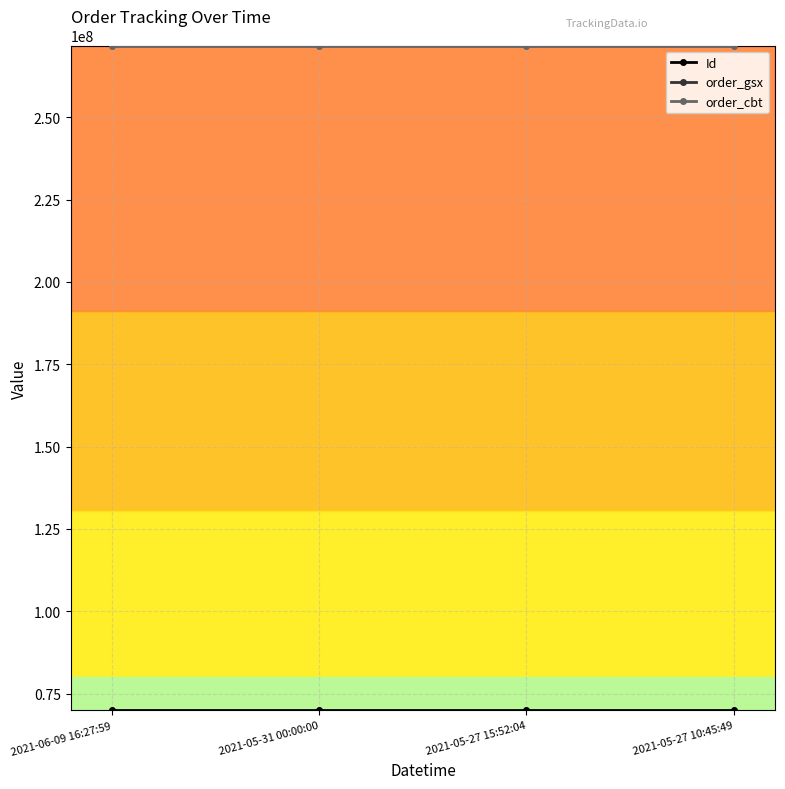

At how many categories does at least one series exceed 190669983?

4